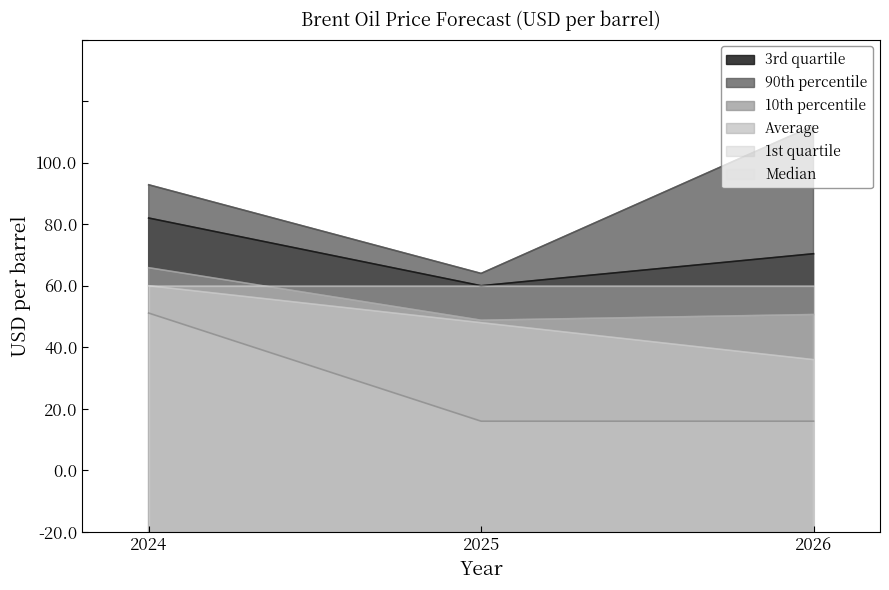

Does the chart display data point markers on the line(s)?

No